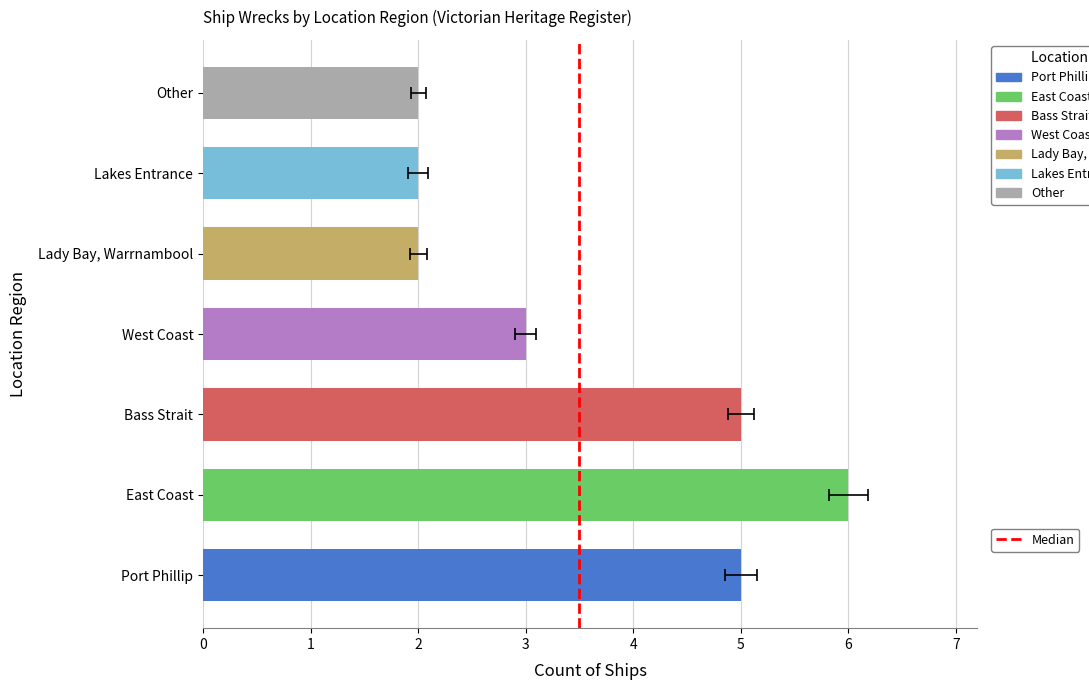

List the labels in order of value, largest first.

East Coast, Port Phillip, Bass Strait, West Coast, Lady Bay, Warrnambool, Lakes Entrance, Other